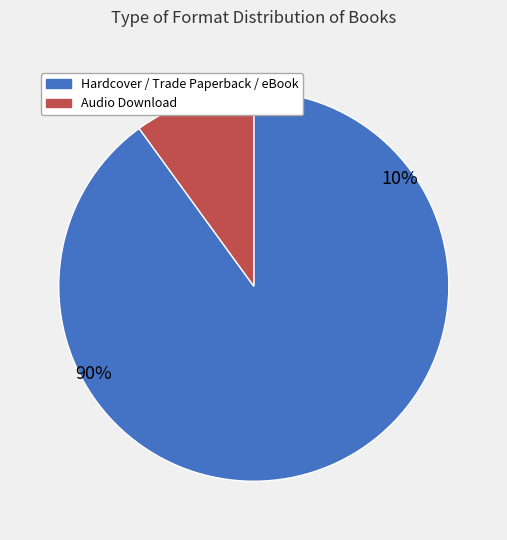

What is the smallest slice in the pie chart?

Audio Download